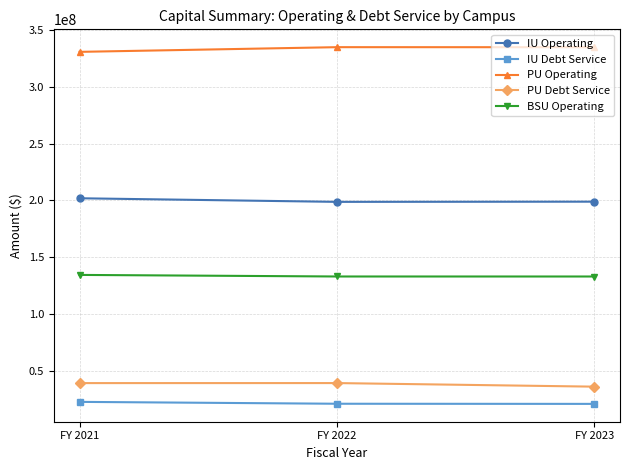

Rank the series by their maximum value, from highest to lowest.

PU Operating, IU Operating, BSU Operating, PU Debt Service, IU Debt Service